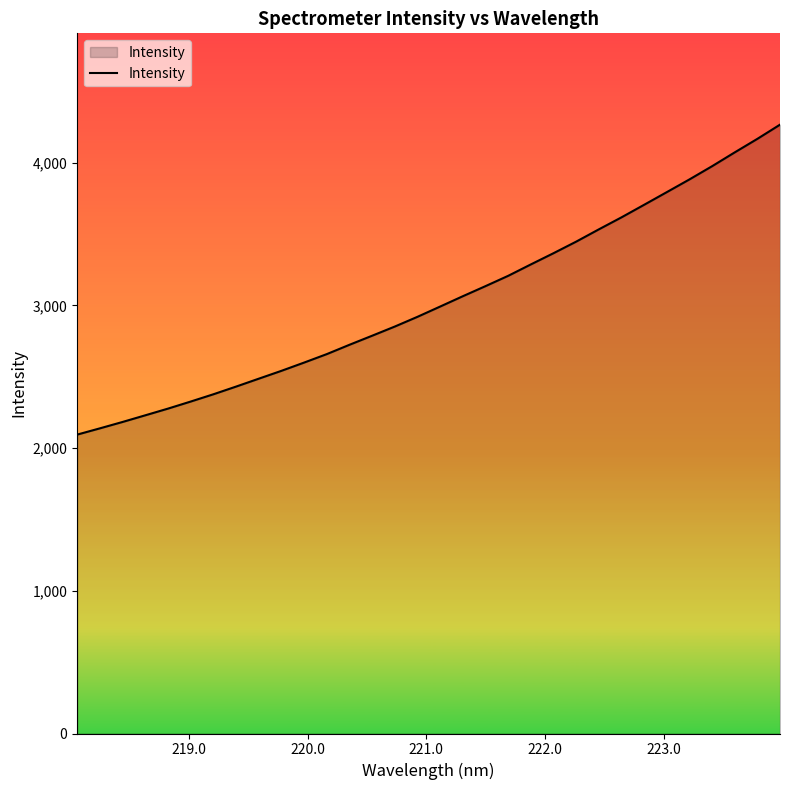

What is the difference between the maximum and minimum values?

2172.0